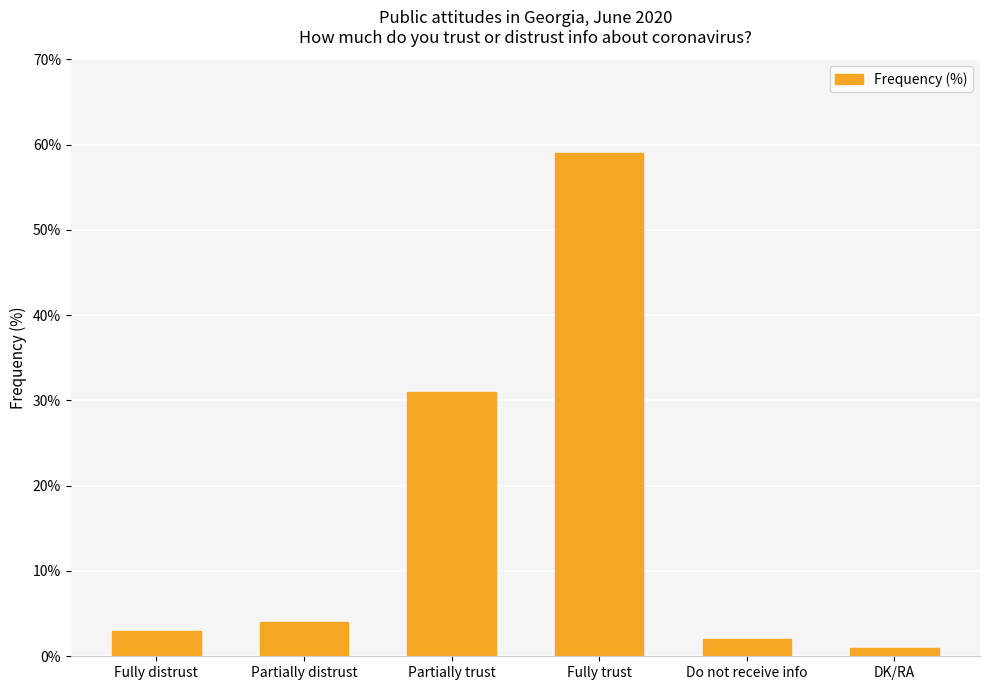

Reading left to right, what are all the values shown in this chart?

3	4	31	59	2	1